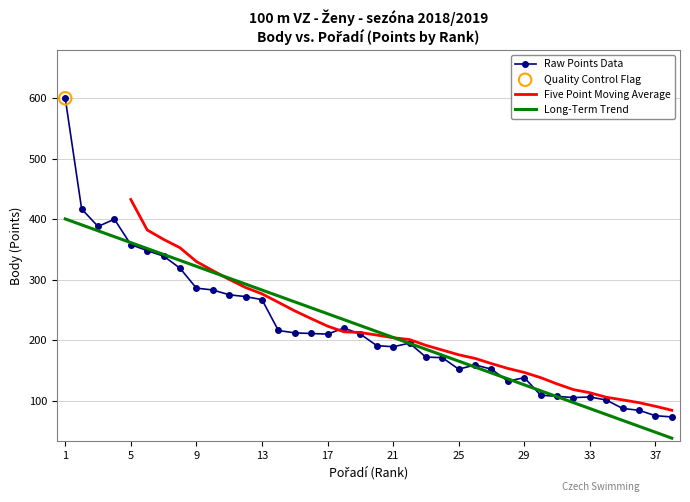

What is the ratio of the value at 14 to the value at 8?

0.7